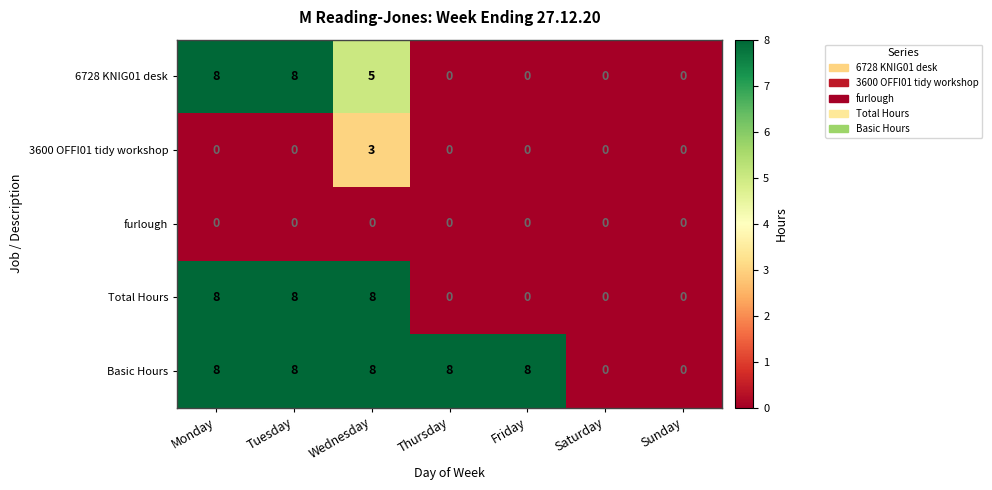

The 6728 KNIG01 desk series shows 0 at Friday. True or false?

True